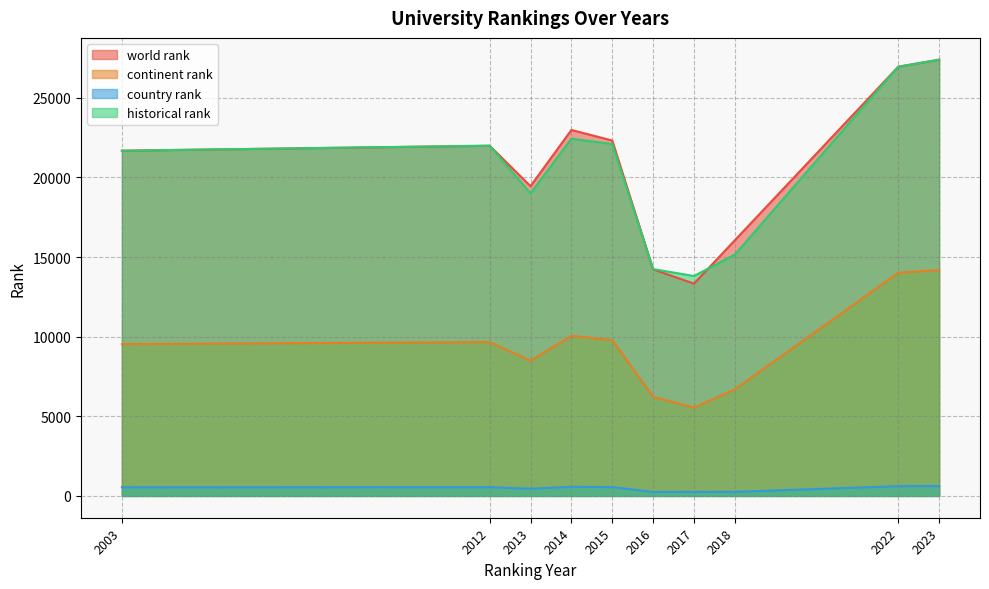

What is the sum of the continent rank values at 2023 and 2003?

23723.0